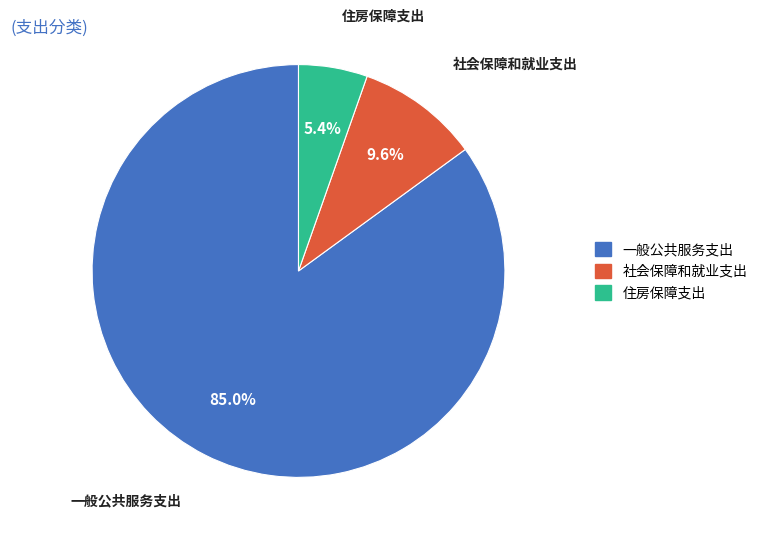

Which category has the smallest portion of the pie?

住房保障支出